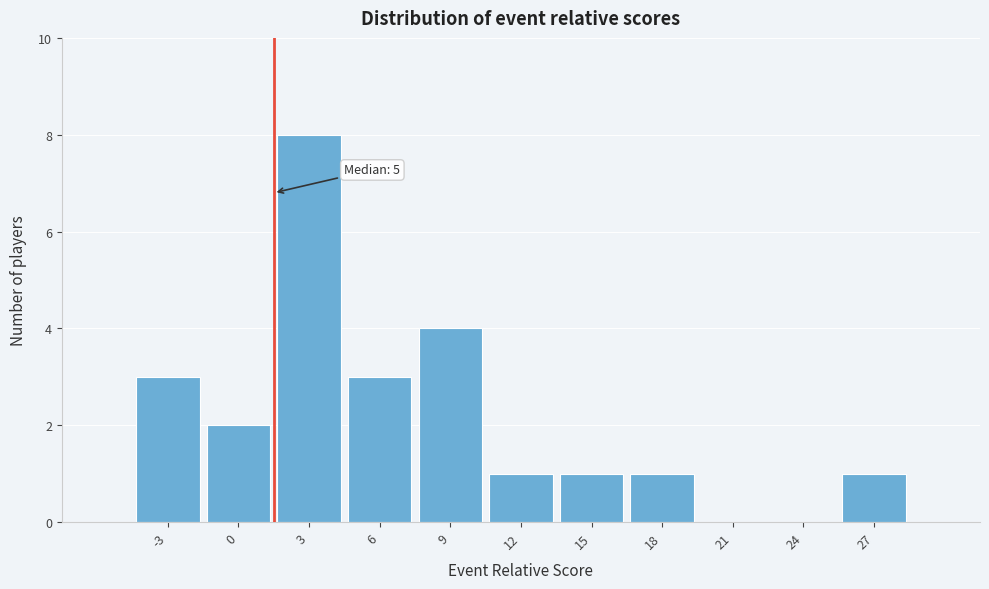

Reading left to right, transcribe all the data shown in this chart.

-3=3	0=2	3=8	6=3	9=4	12=1	15=1	18=1	21=0	24=0	27=1